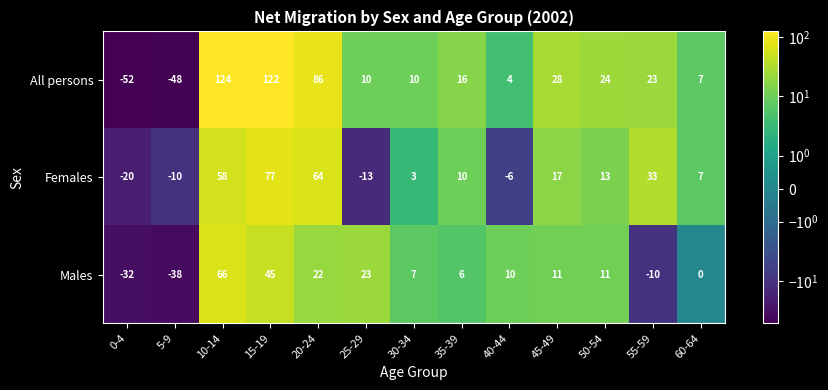

List the series in order of their peak value, lowest first.

Males, Females, All persons